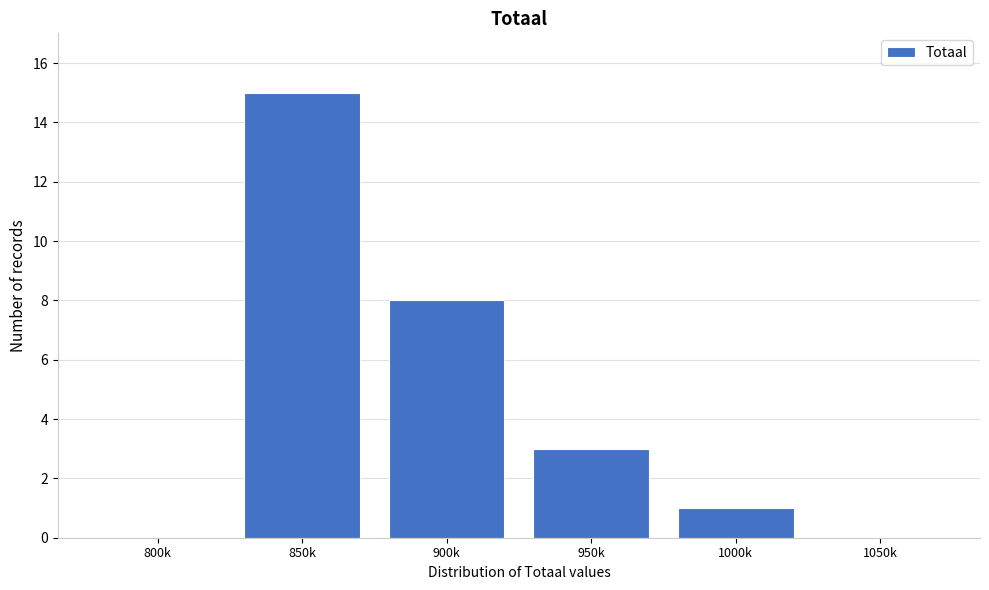

Reading left to right, transcribe all the data shown in this chart.

800k=0	850k=15	900k=8	950k=3	1000k=1	1050k=0